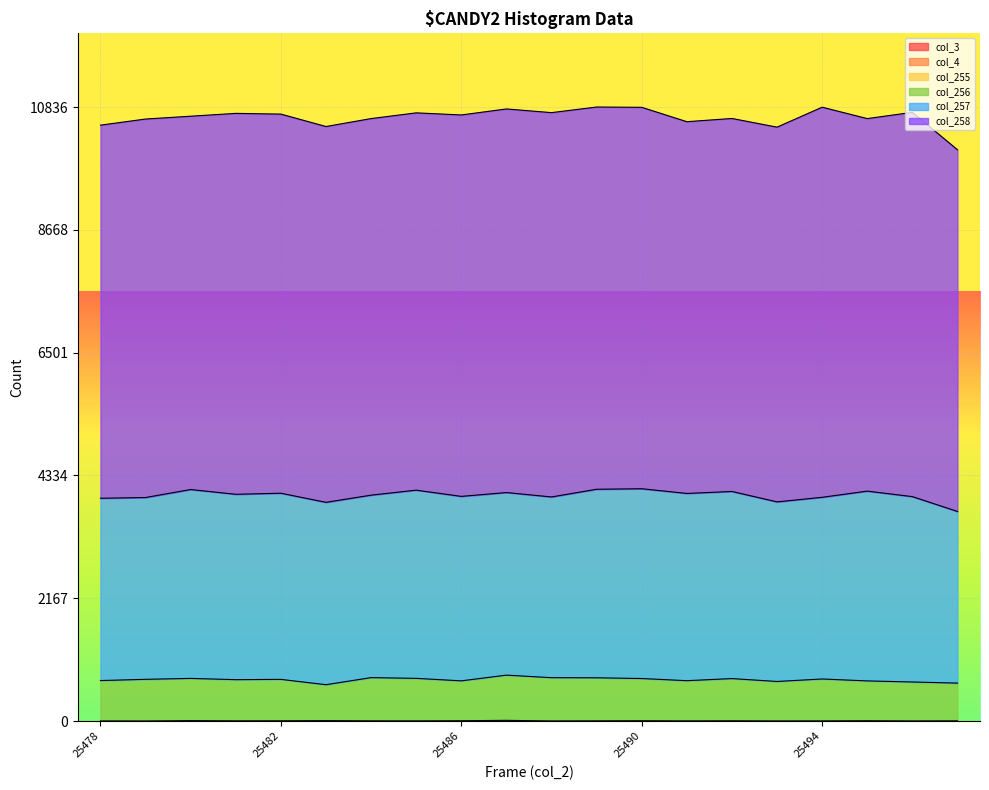

What is the minimum value for col_255?

1